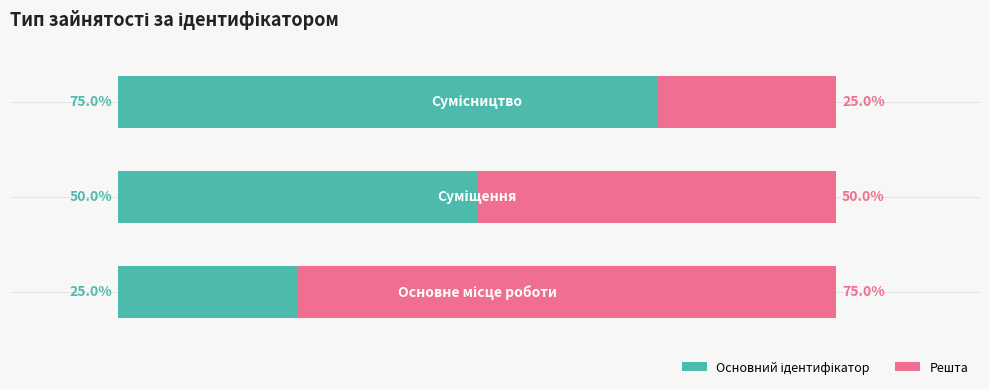

Are the bars horizontal?

Yes